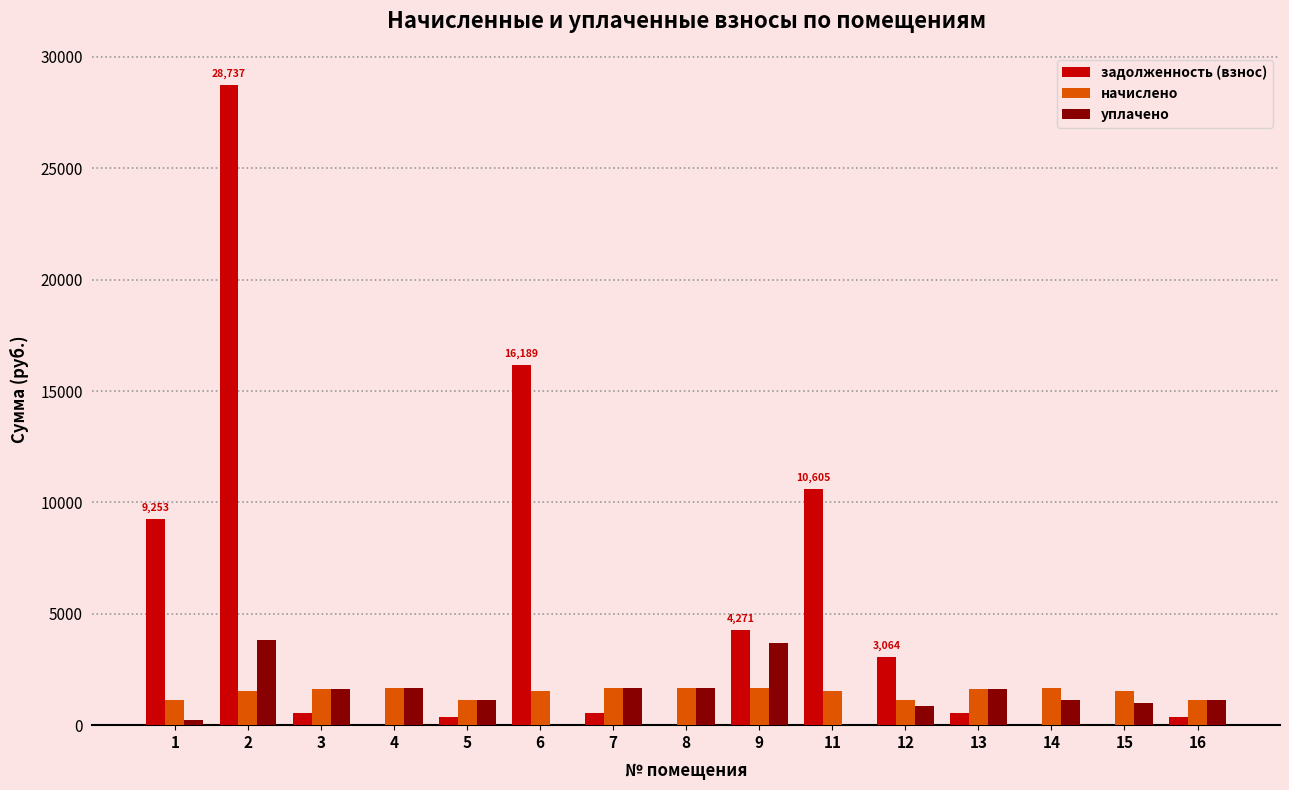

What is the difference between the уплачено values at 11 and 8?

1671.7